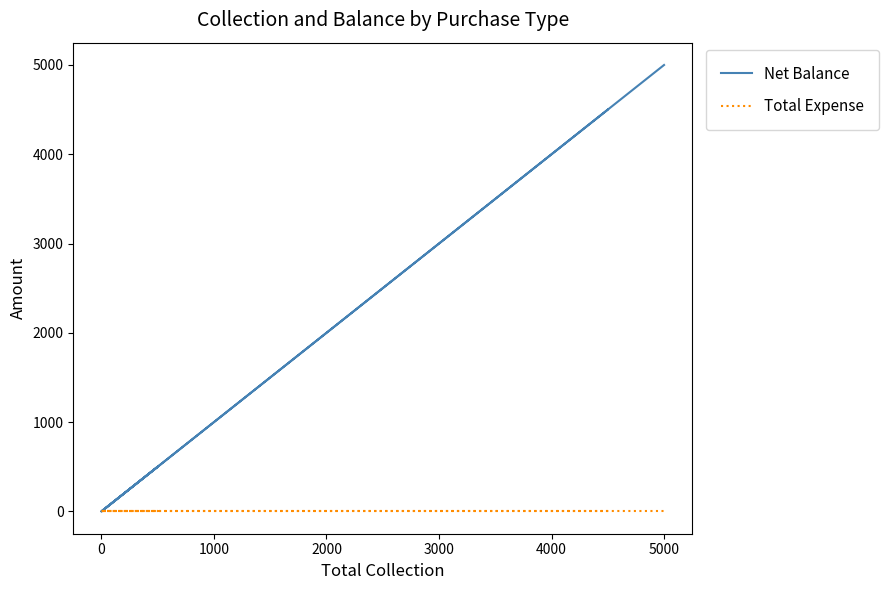

Reading left to right, list all the values displayed in this chart.

Net Balance: 4500	0	0	500	0	5000
Total Expense: 0	0	0	0	0	0